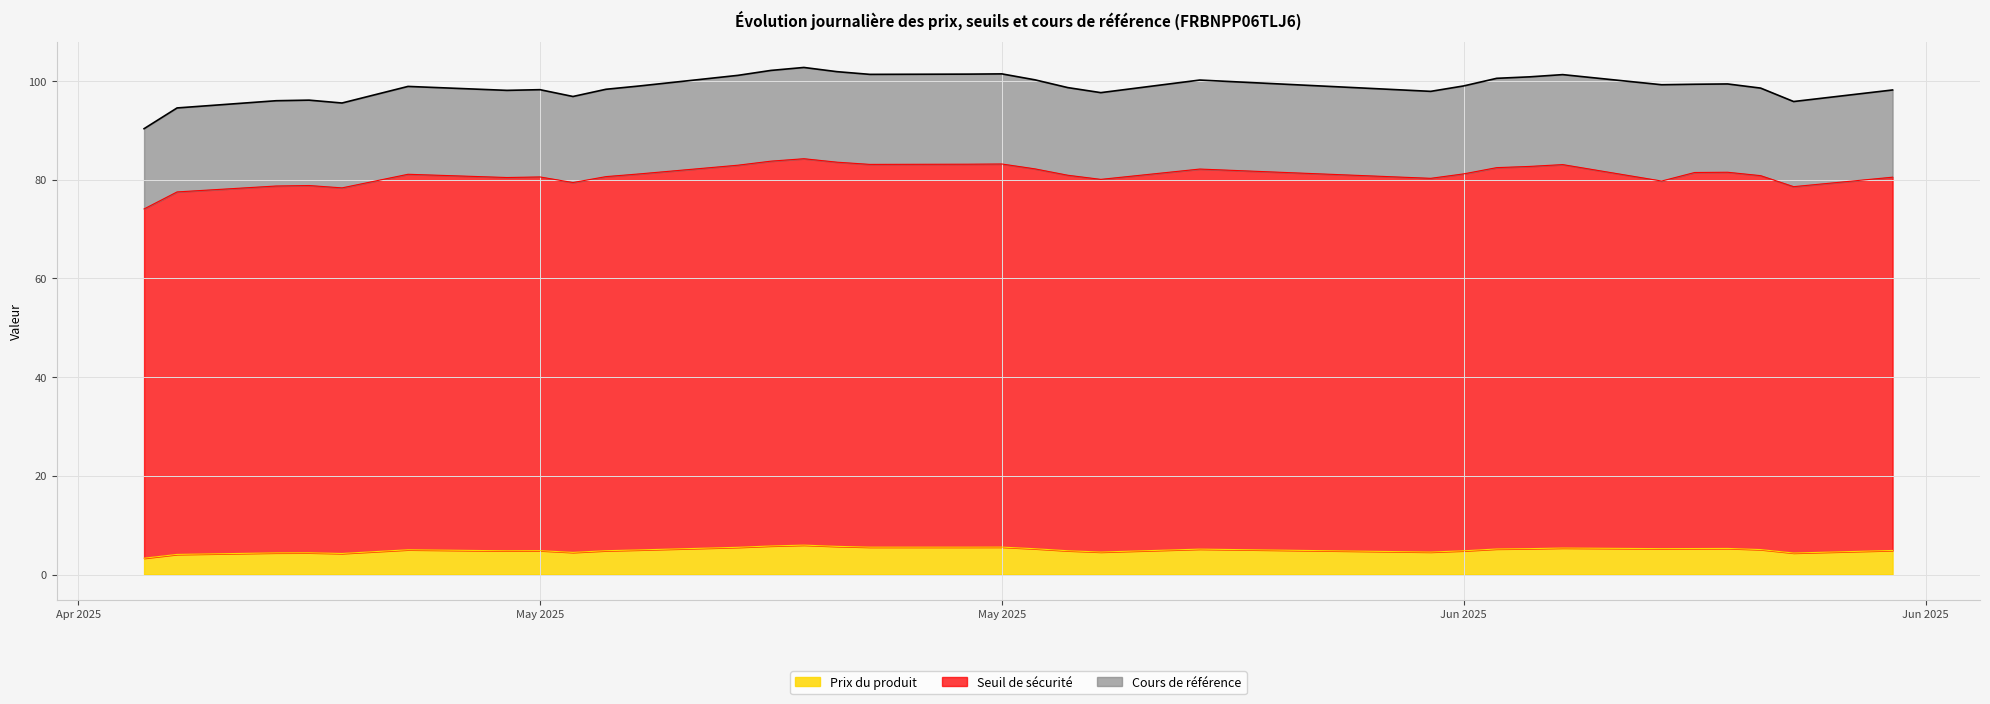

How many data points in Prix du produit are above 5?

17